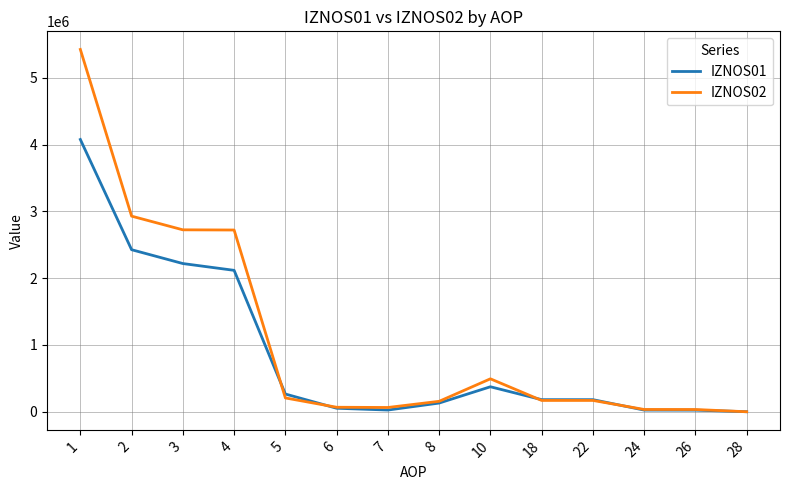

Which series has the largest range (max minus min)?

IZNOS02